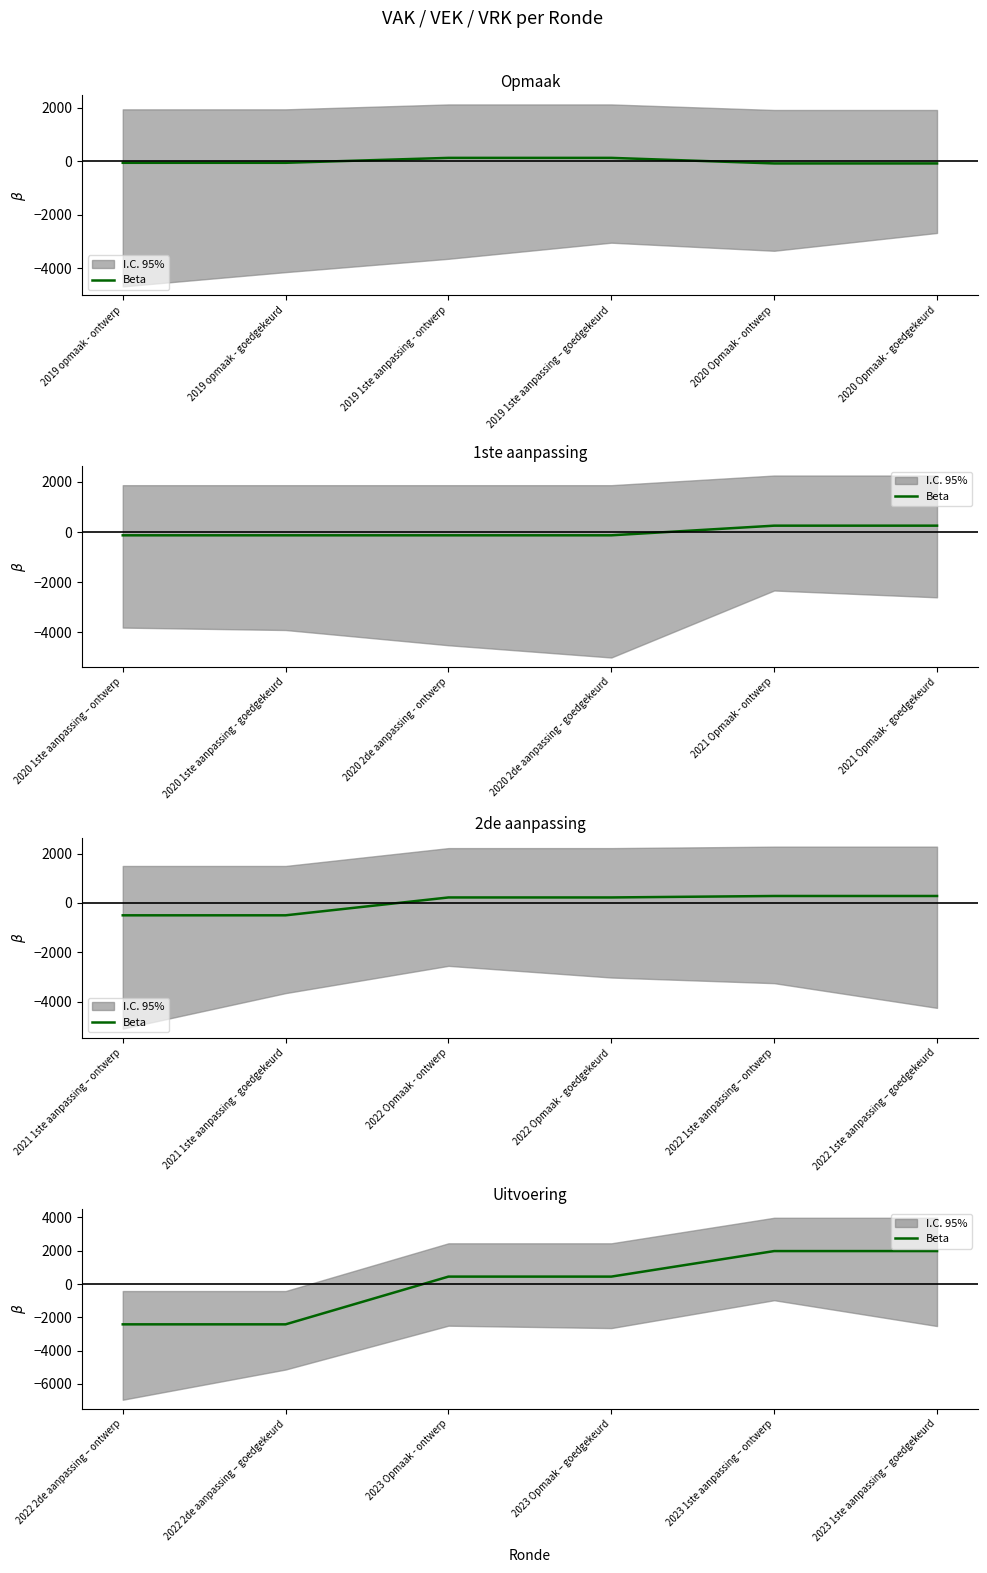

How many data points are less than 444?

2